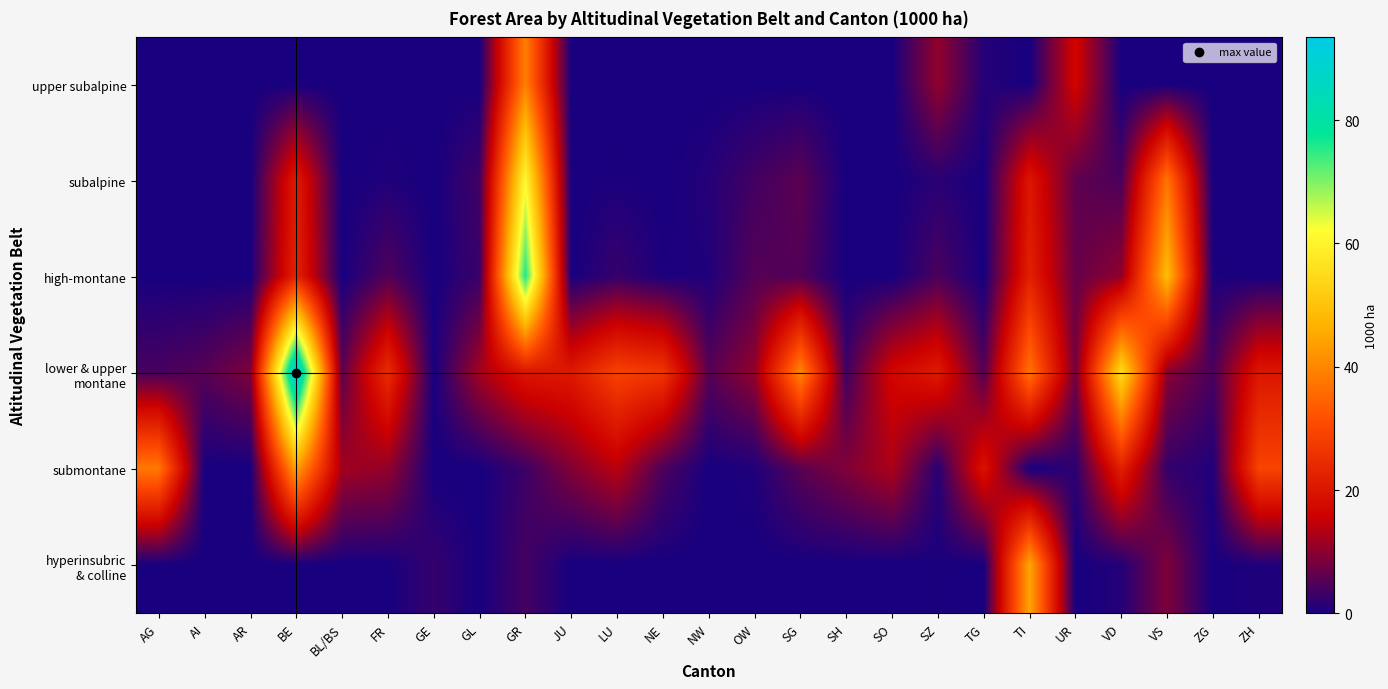

Which series changed the most between AG and AI?

submontane